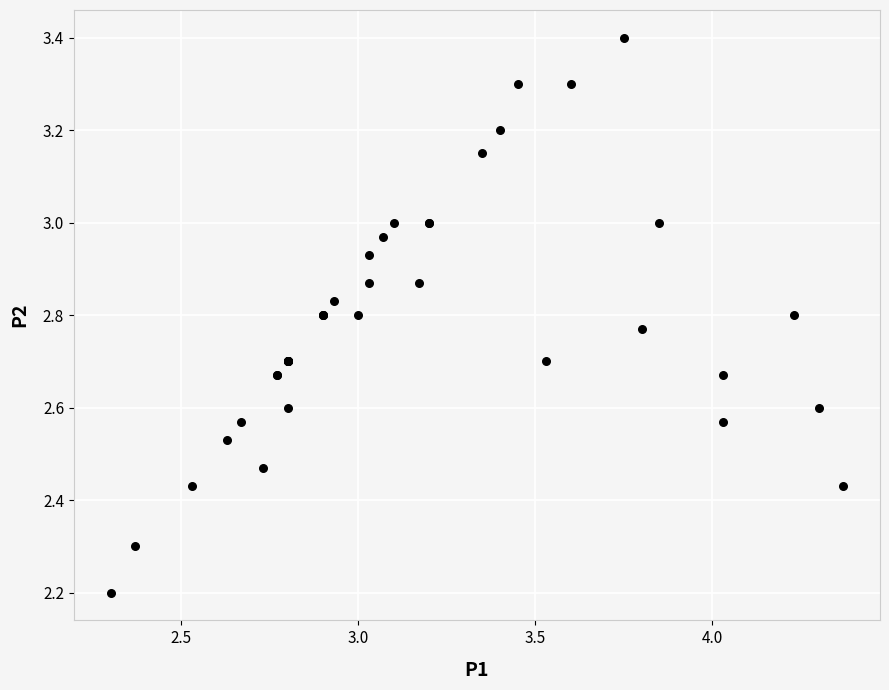

What Y value in the scatter plot is closest to 2?

2.2